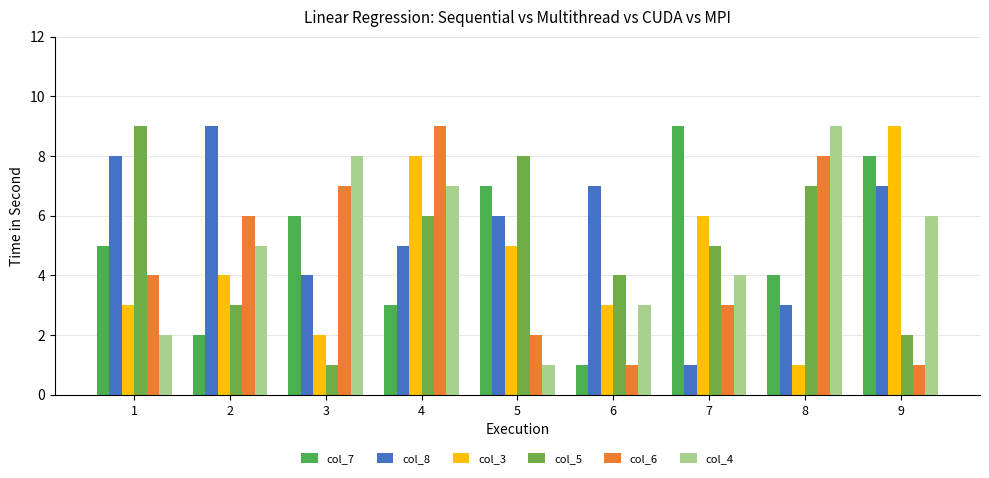

How many values in the col_6 series are below 4?

4